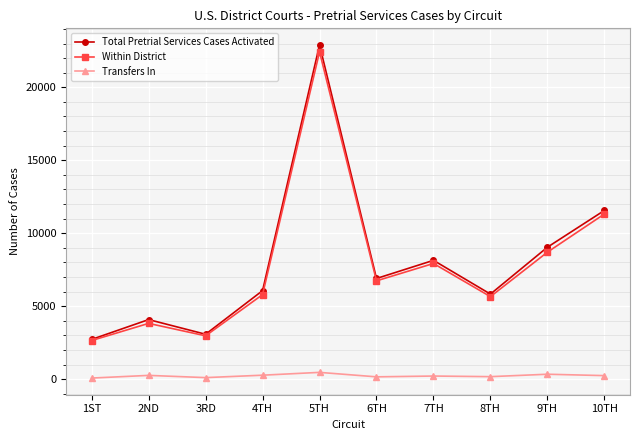

Does the chart display data point markers on the line(s)?

Yes